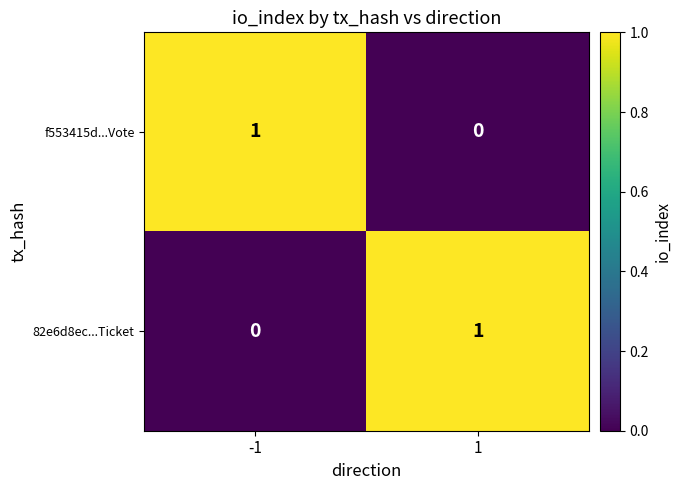

At -1, list the series in order from smallest to largest.

82e6d8ec...Ticket, f553415d...Vote